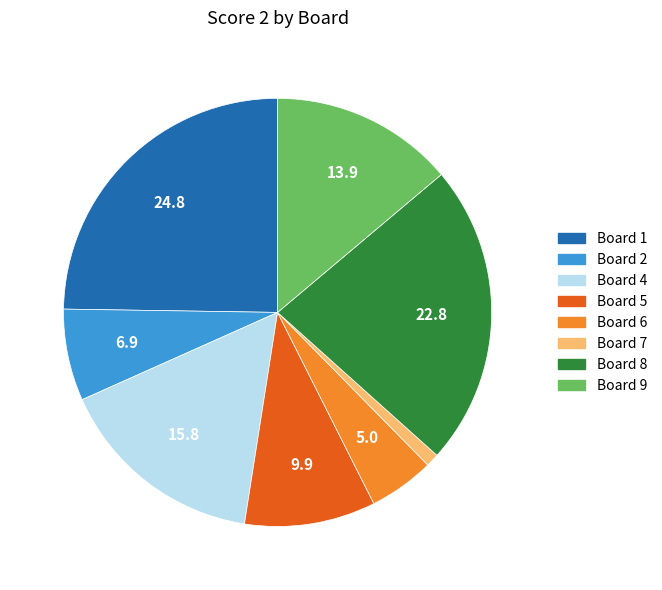

Is there any slice that represents more than half of the pie?

No